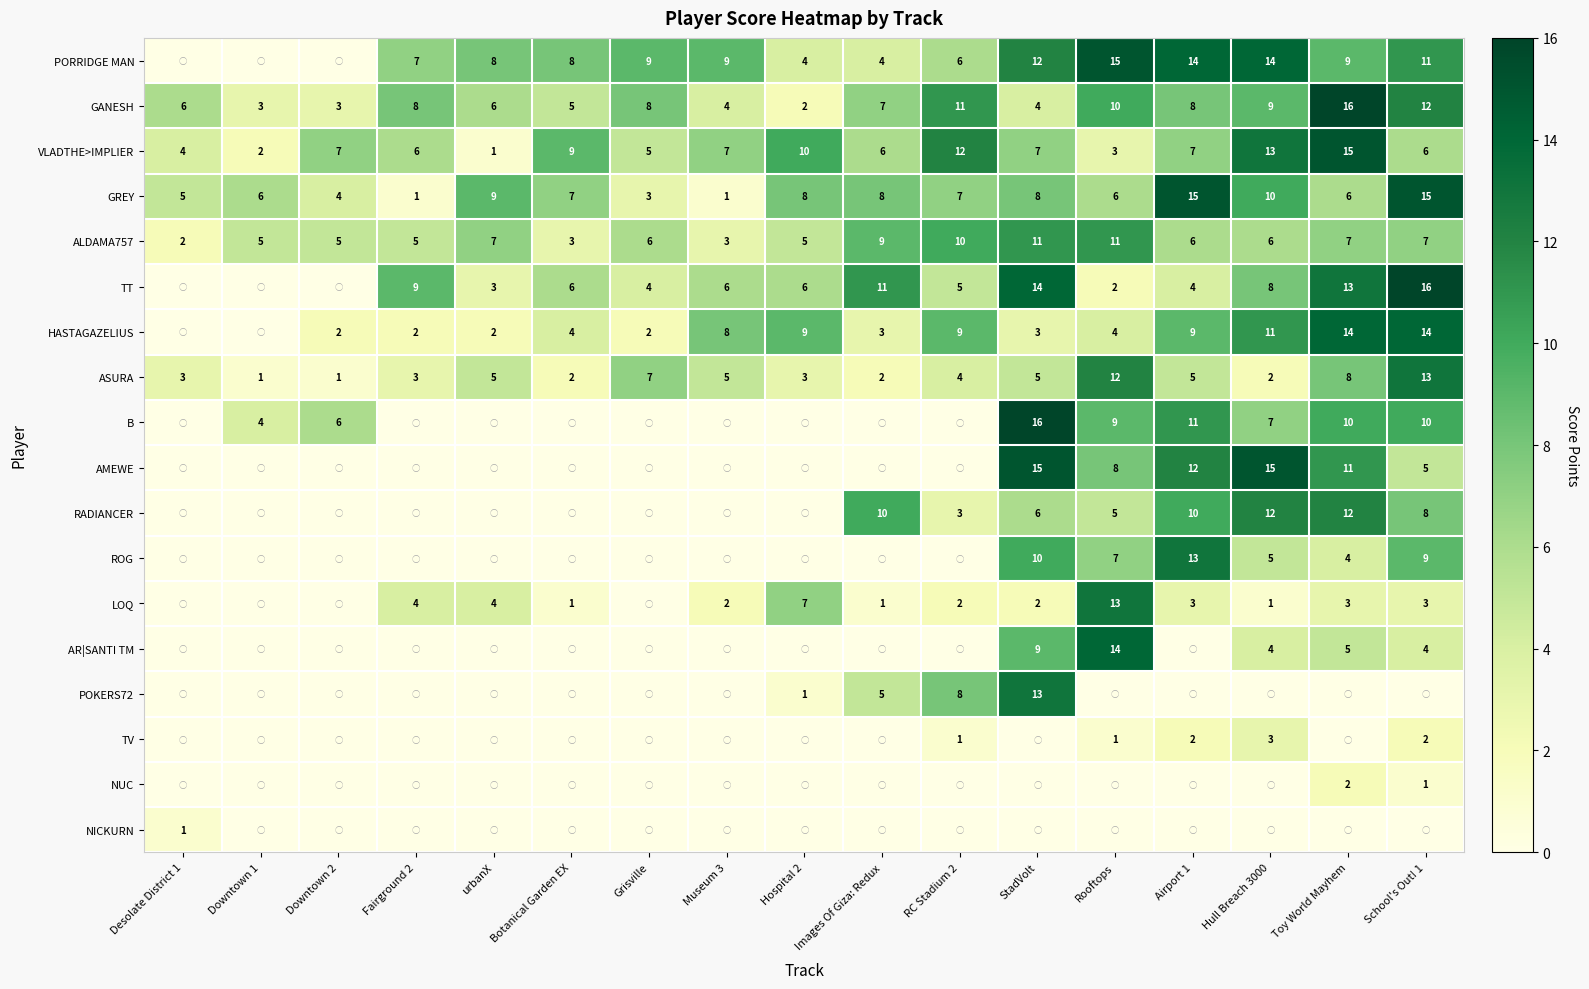

What is the maximum value for ALDAMA757?

11